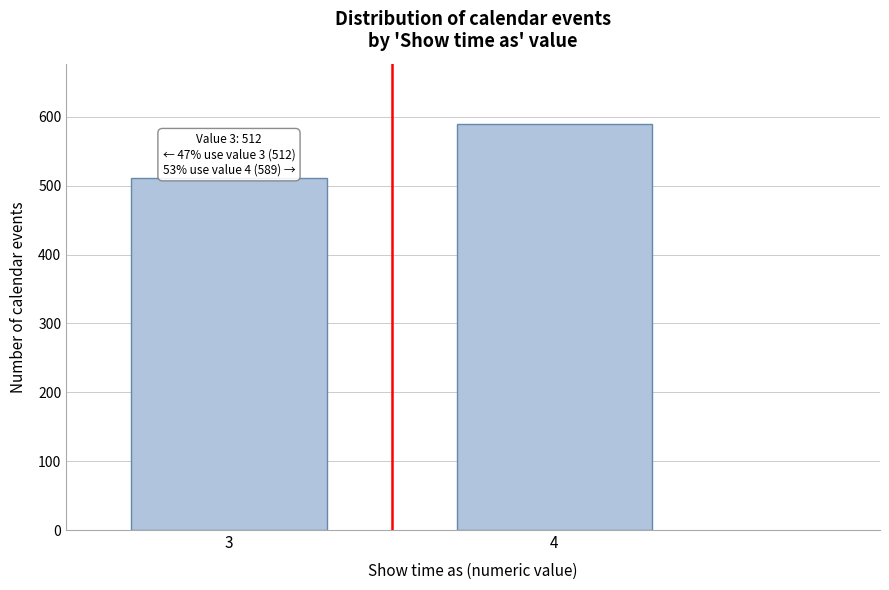

Reading left to right, transcribe all the data shown in this chart.

512	589